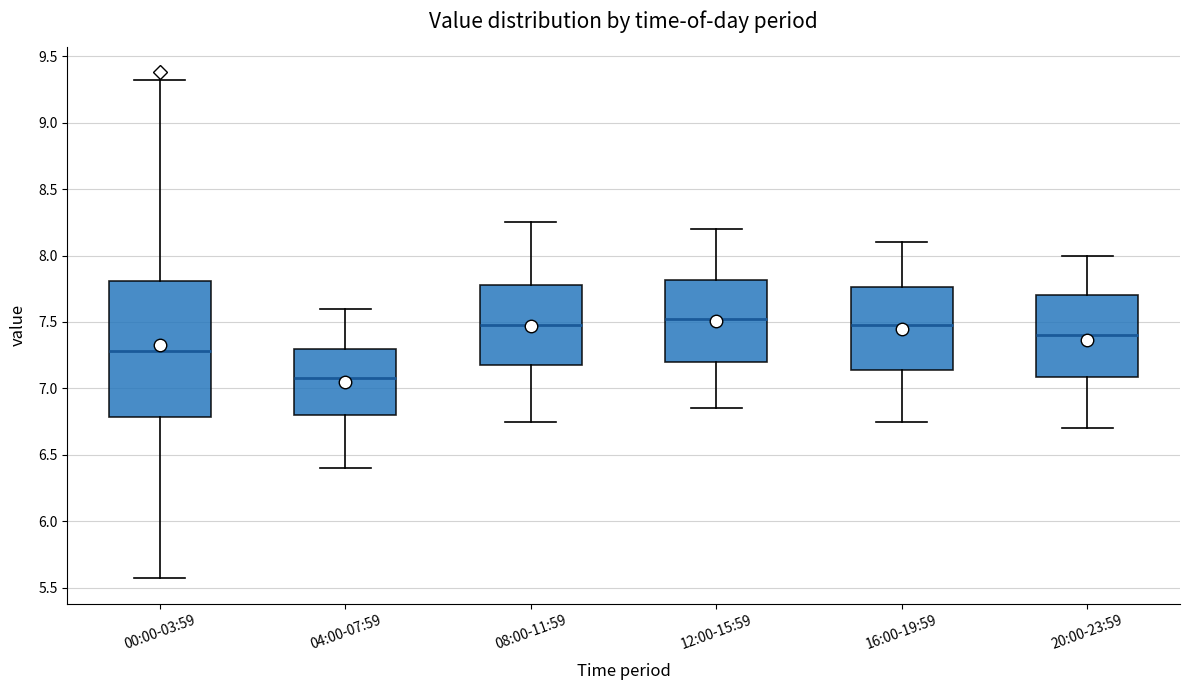

Which box's median line is the highest?

12:00-15:59